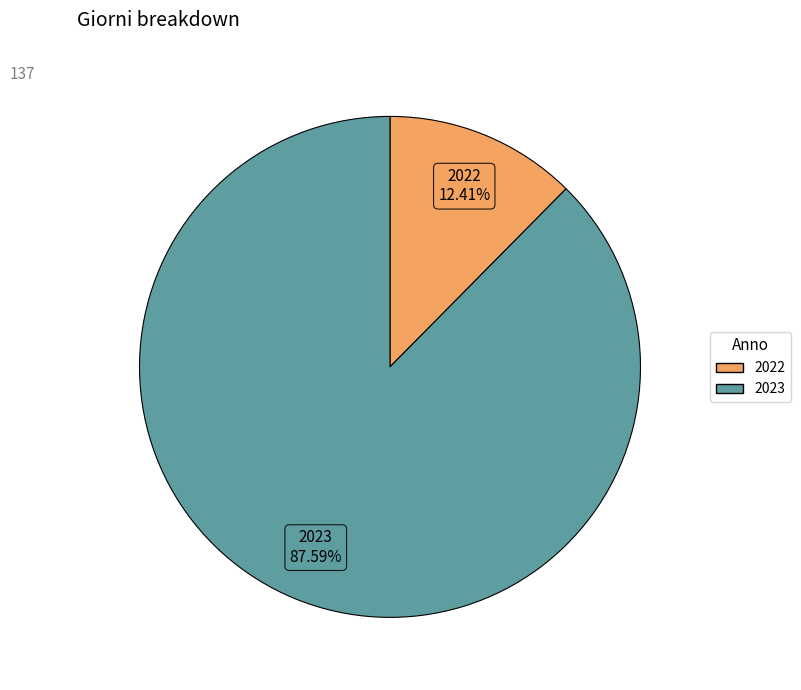

The 2023 slice represents 77% of the pie. True or false?

False